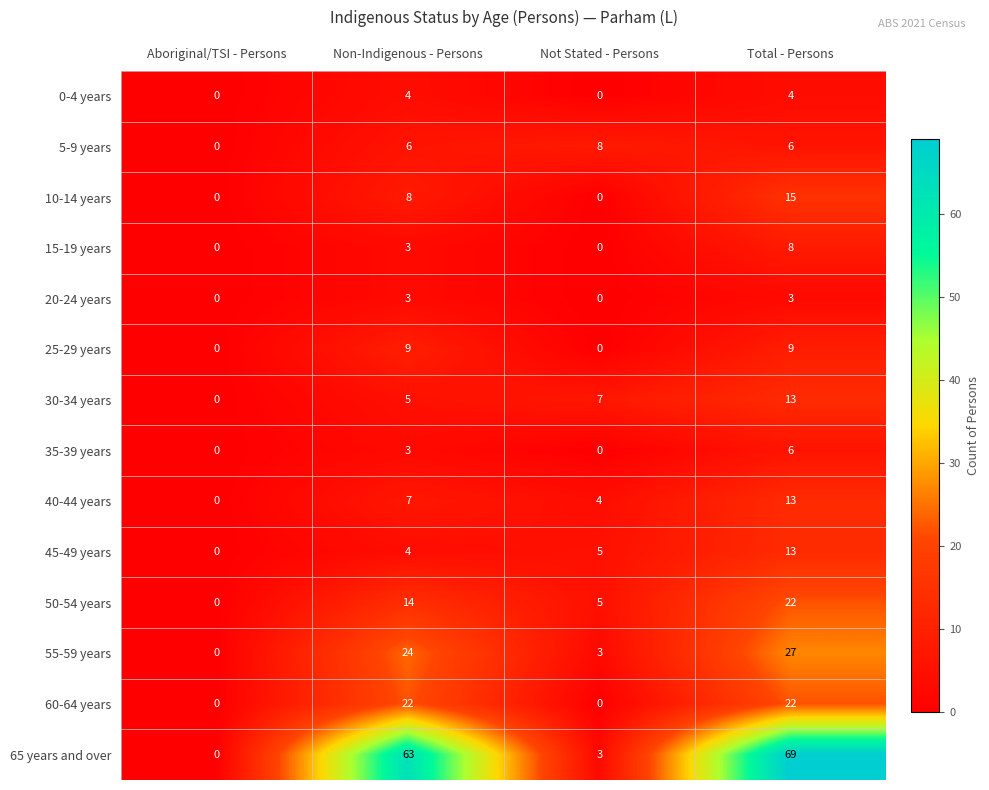

At which category is the sum across all series the highest?

Total - Persons